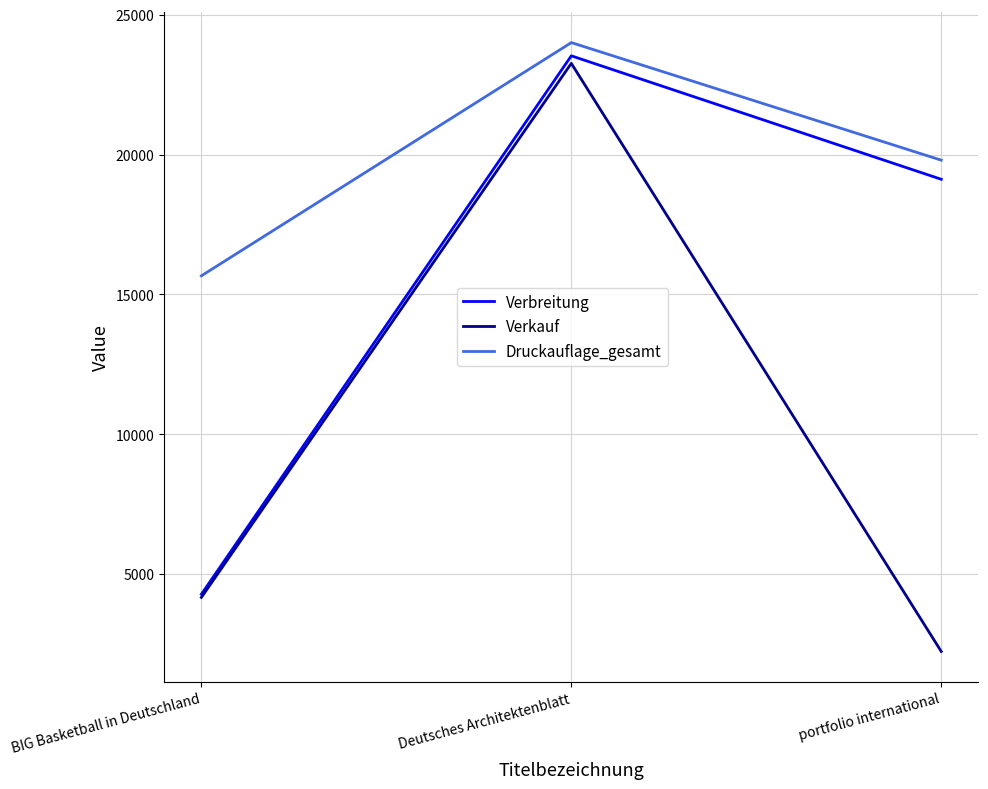

What is the sum of all Verkauf values?

29668